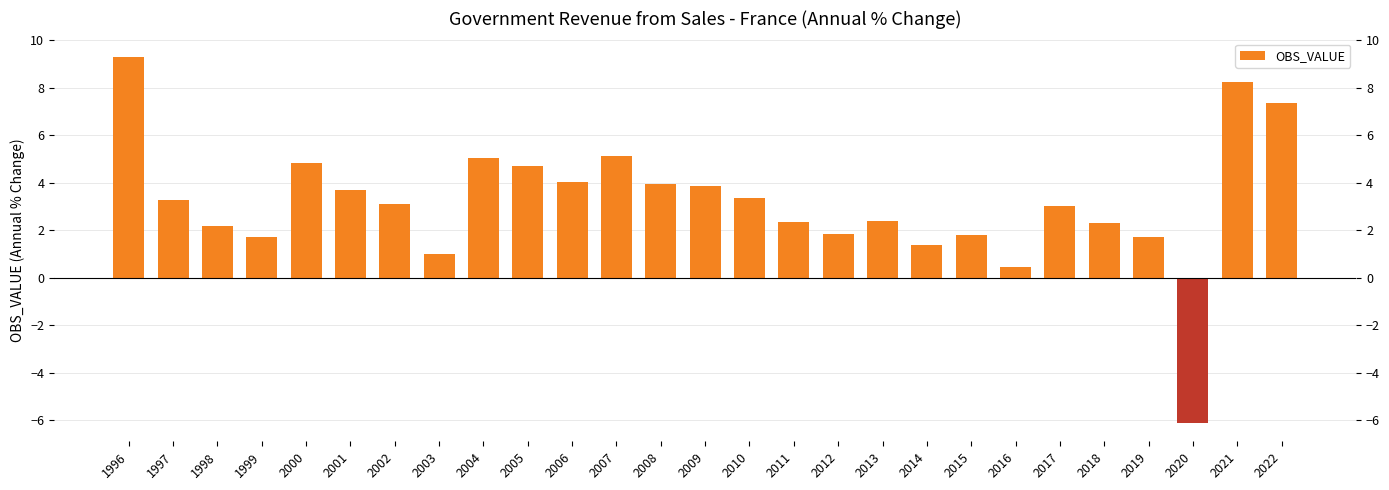

What value does the data have at 2002?

3.1